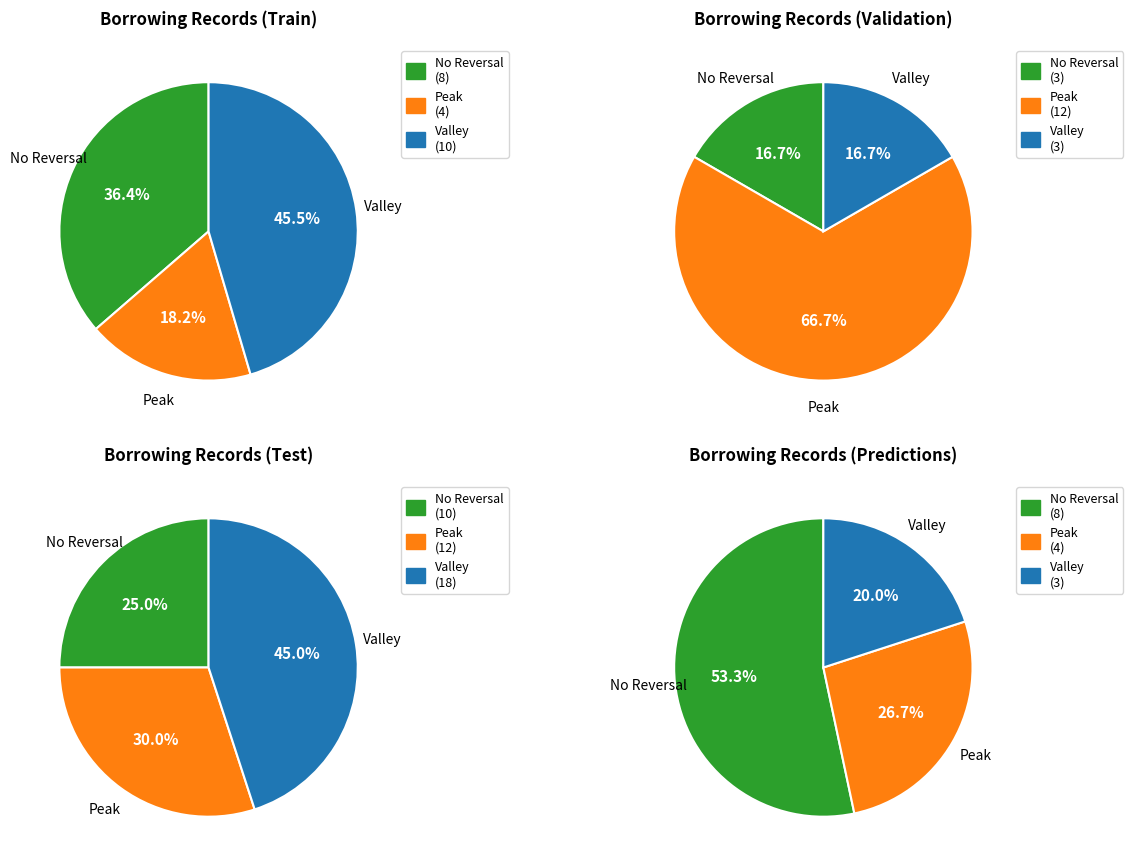

Does any single category account for the majority?

No